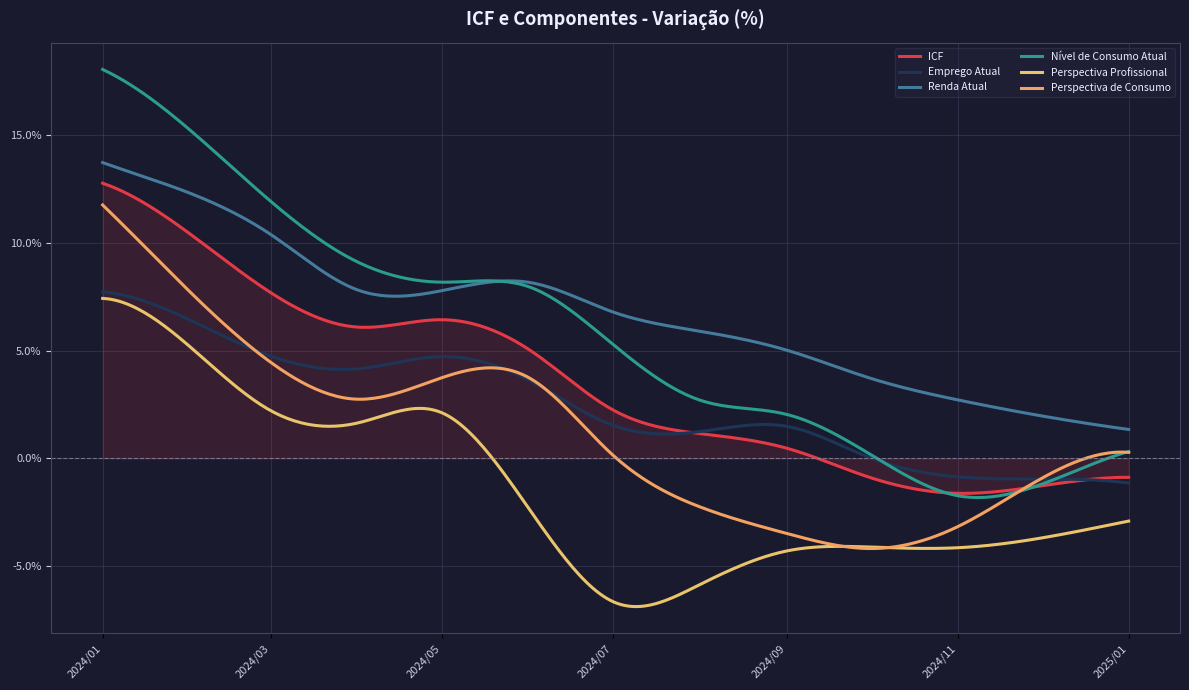

Does the chart have visible grid lines?

Yes